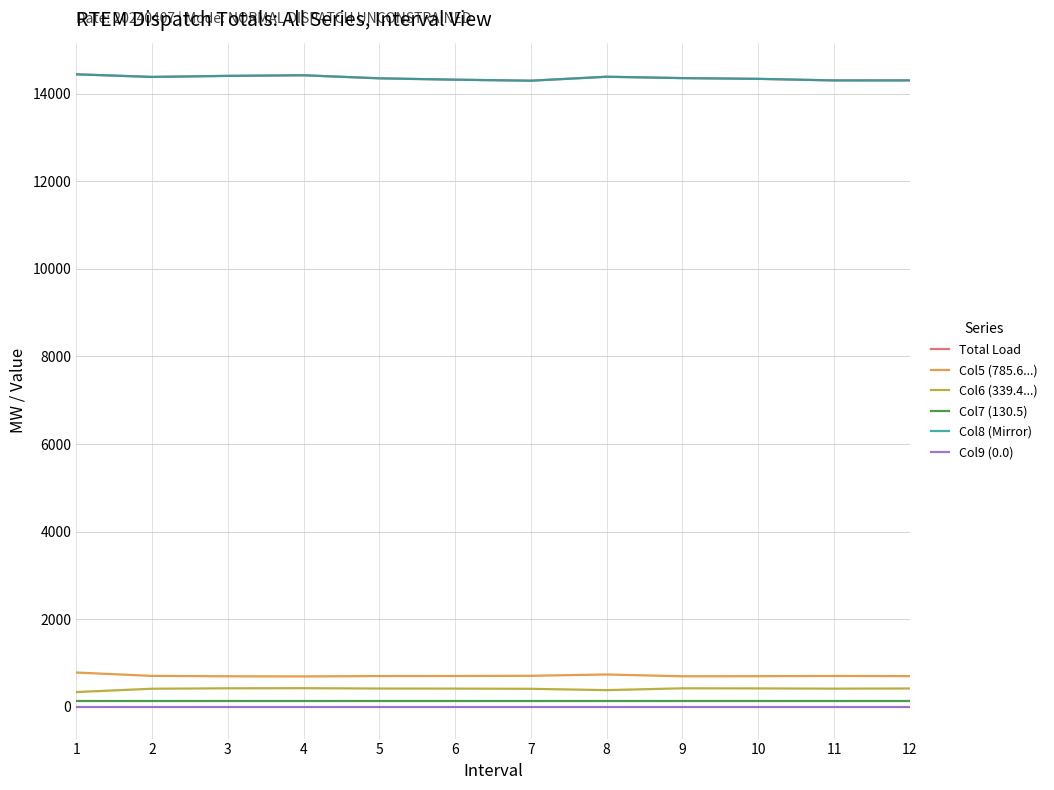

True or false: Total Load has a value of 14293.1 at 7.

True